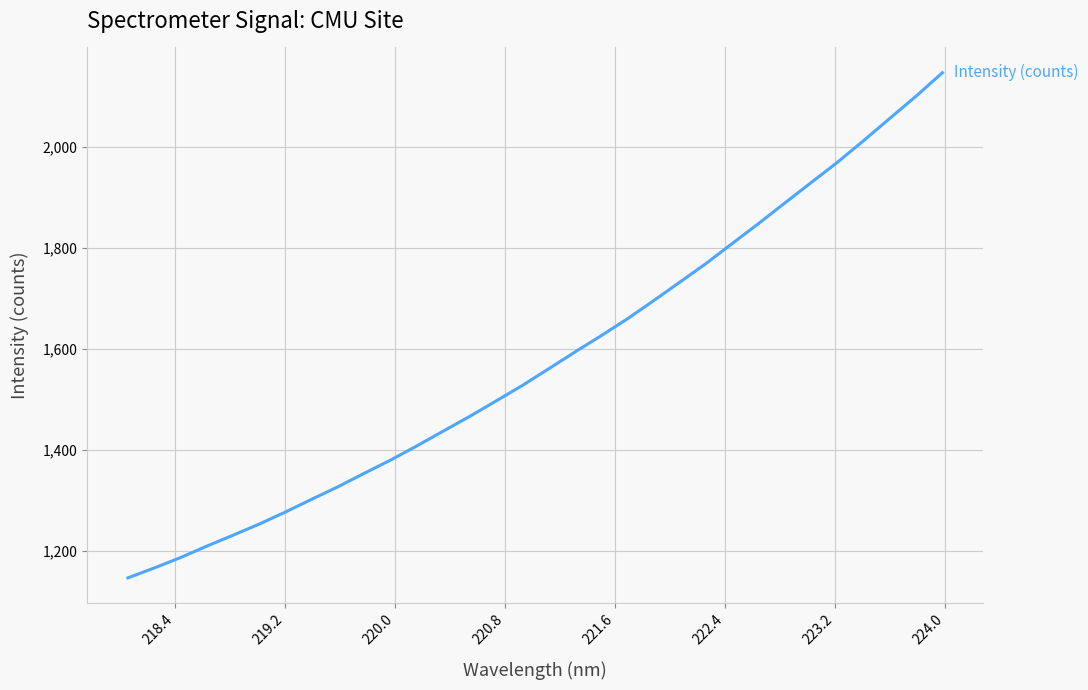

What is the maximum value shown in the chart?

2146.7